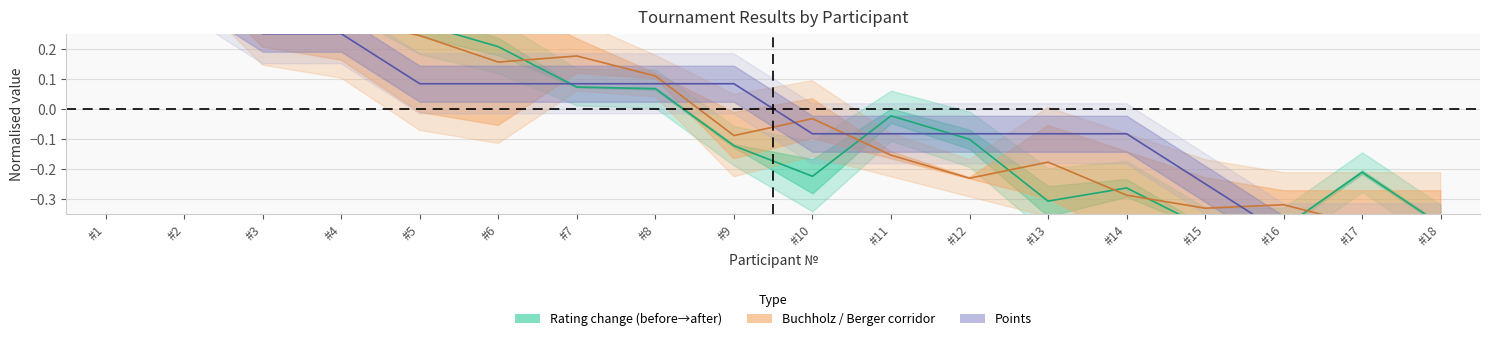

Reading left to right, extract all data points from this chart.

Rating change: 0.6	0.4	0.4	0.4	0.3	0.2	0.1	0.1	-0.1	-0.2	-0.0	-0.1	-0.3	-0.3	-0.4	-0.4	-0.2	-0.4
Buchholz / Berger: 0.6	0.5	0.4	0.3	0.2	0.2	0.2	0.1	-0.1	-0.0	-0.2	-0.2	-0.2	-0.3	-0.3	-0.3	-0.4	-0.4
Points (normalised): 0.6	0.4	0.2	0.2	0.1	0.1	0.1	0.1	0.1	-0.1	-0.1	-0.1	-0.1	-0.1	-0.2	-0.4	-0.4	-0.4